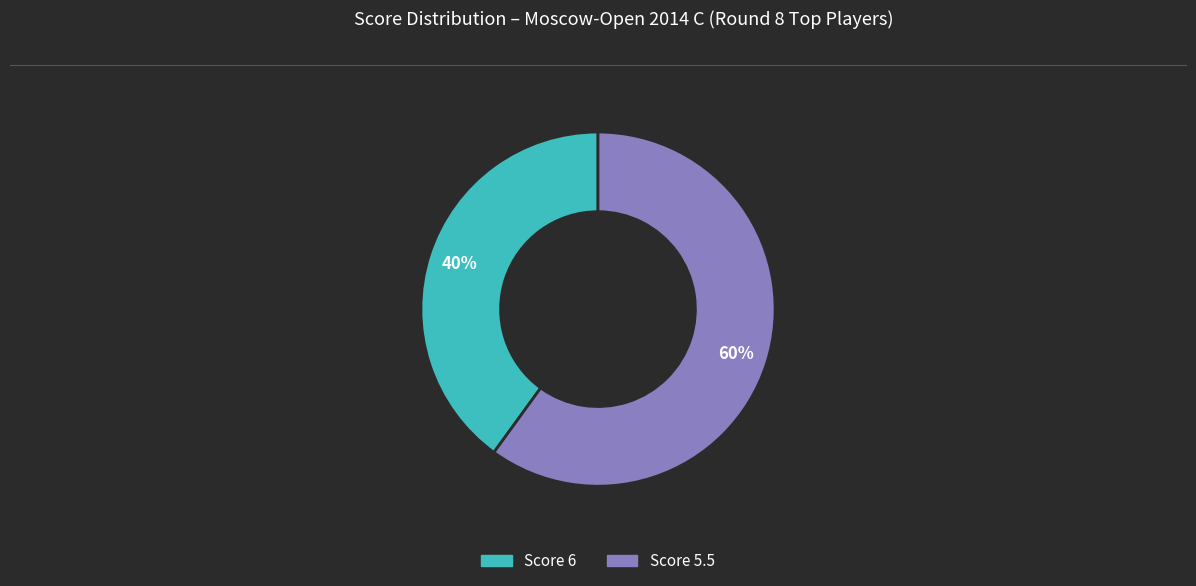

Does any single category account for the majority?

Yes